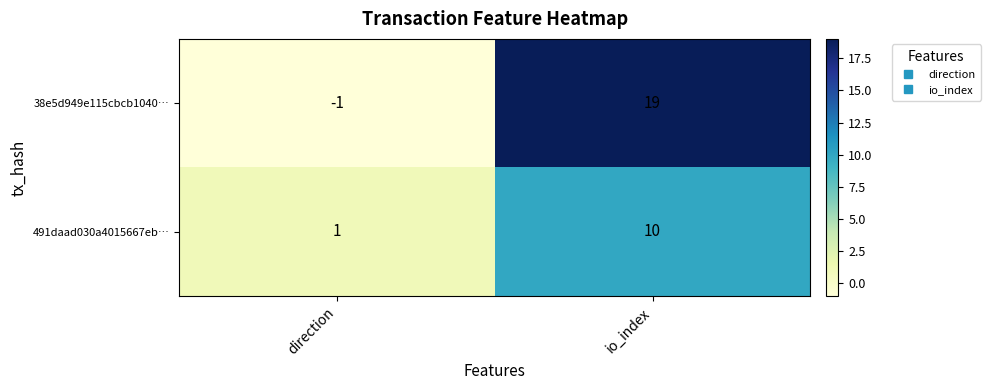

Reading left to right, list all the values displayed in this chart.

38e5d949e115cbcb1040…: -1	19
491daad030a4015667eb…: 1	10